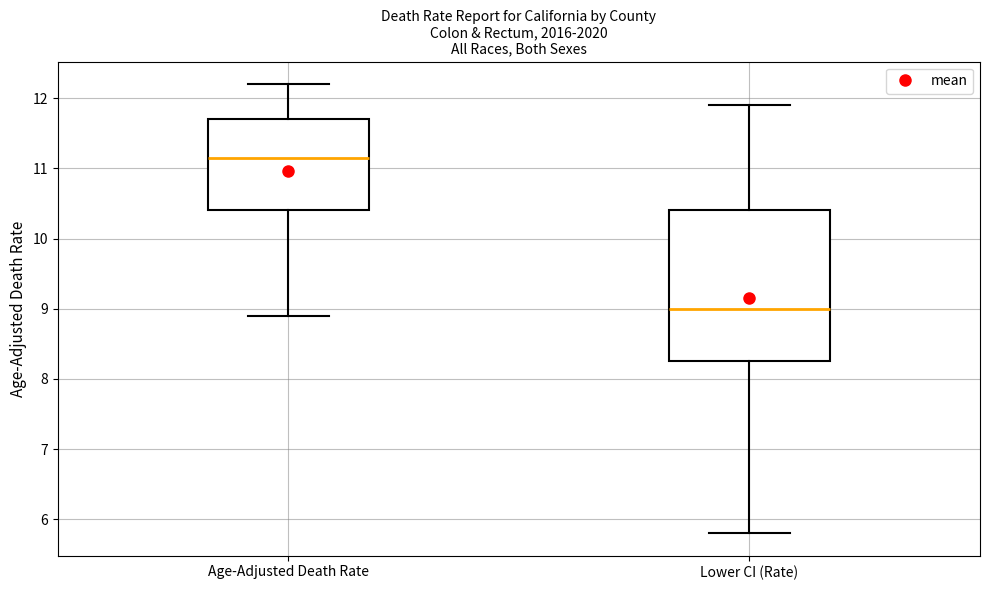

Reading left to right, transcribe this box plot: for each box, give where its median line is, the range the box spans, and where its two whiskers end, as read against the y-axis. The values are not printed on the chart, so give them approximately, as read against the axis.

Age-Adjusted Death Rate: median 11.2, box 10.4 to 11.7, whiskers 8.9 to 12.2
Lower CI (Rate): median 9.0, box 8.3 to 10.4, whiskers 5.8 to 11.9